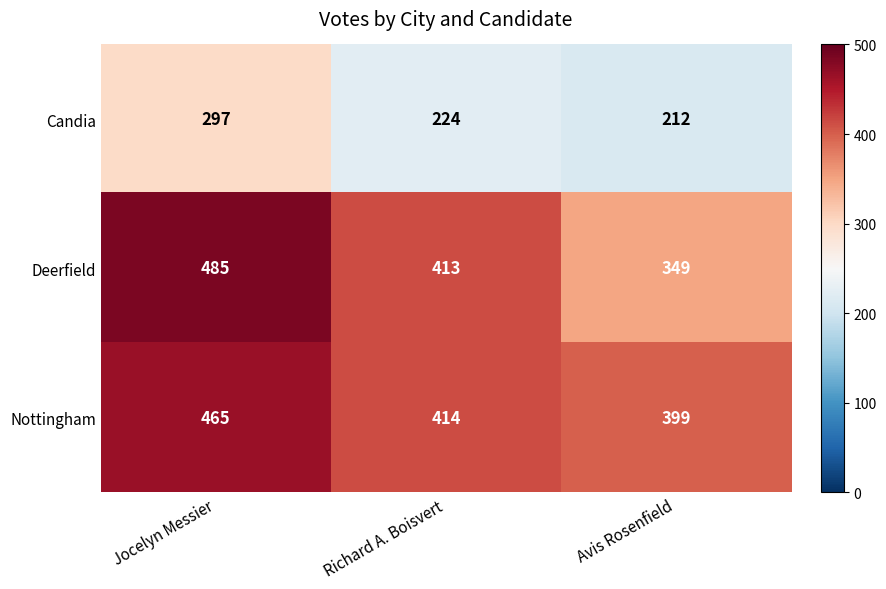

How many distinct data groups are displayed?

3